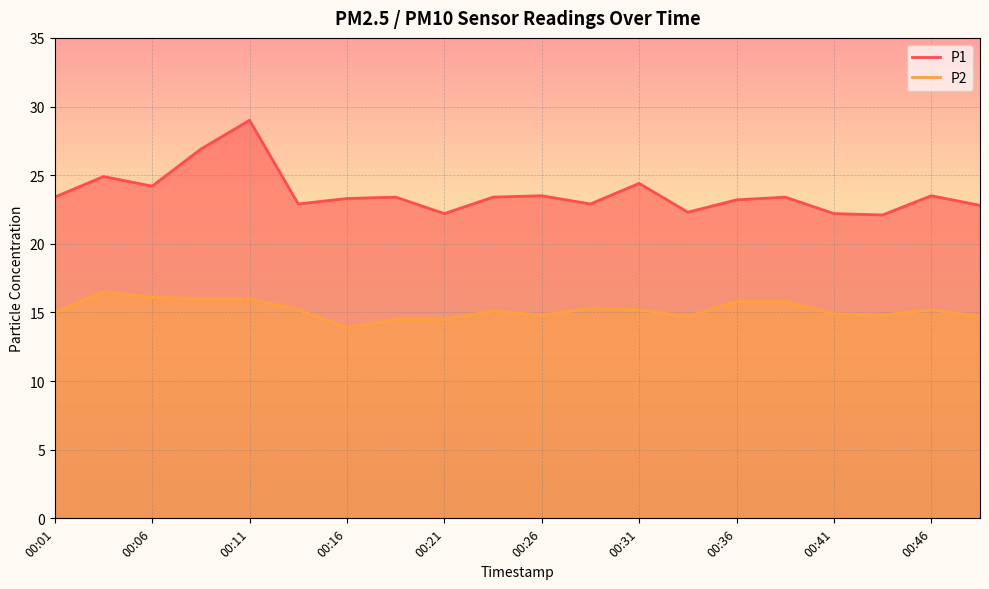

Which series has the largest total across all categories?

P1